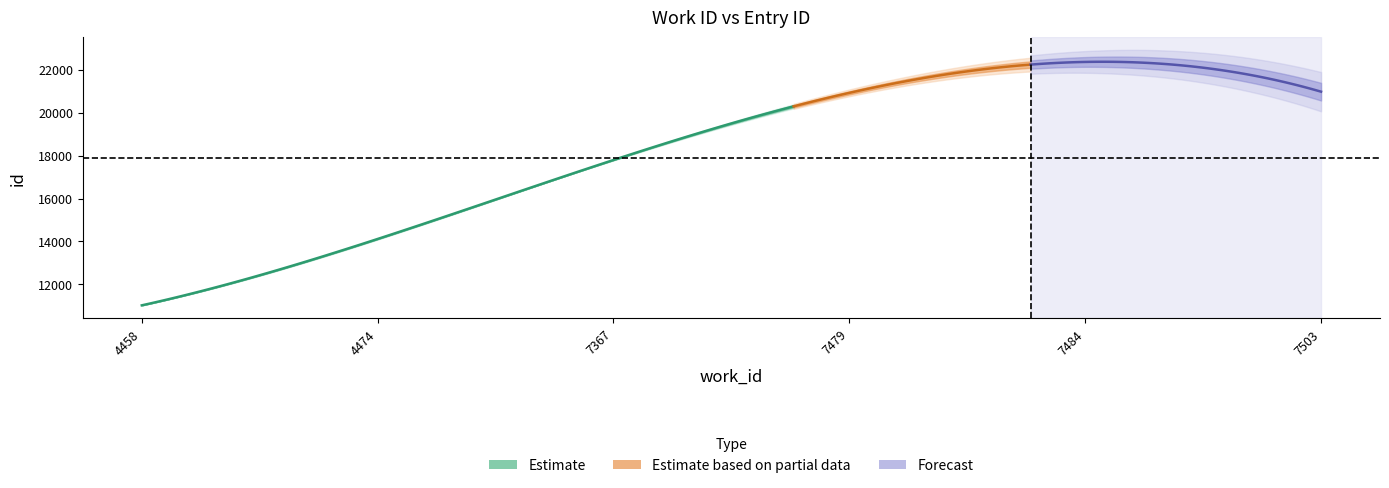

True or false: work_id and id intersect in this chart.

False